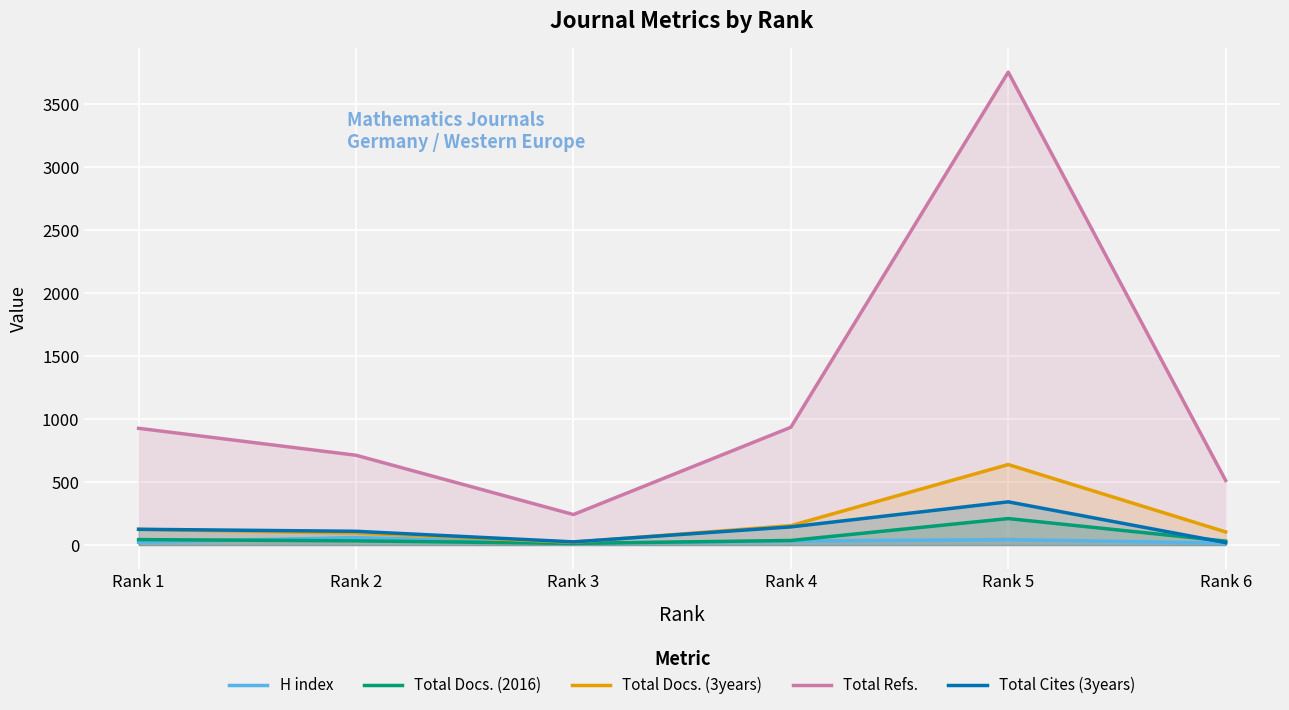

At which label does Total Refs. reach its minimum?

Rank 3